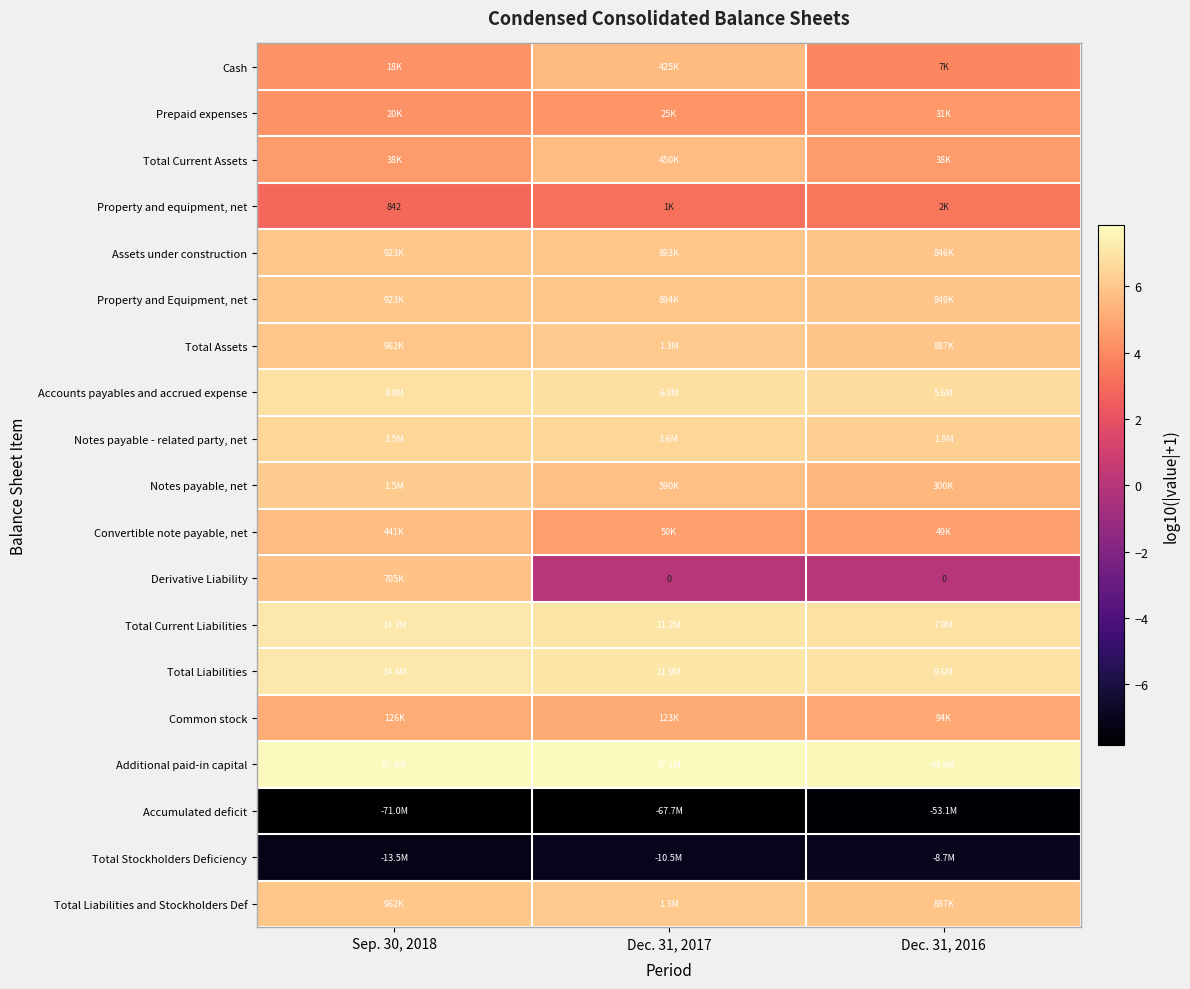

The Notes payable, net series shows 9.4 at Sep. 30, 2018. True or false?

False